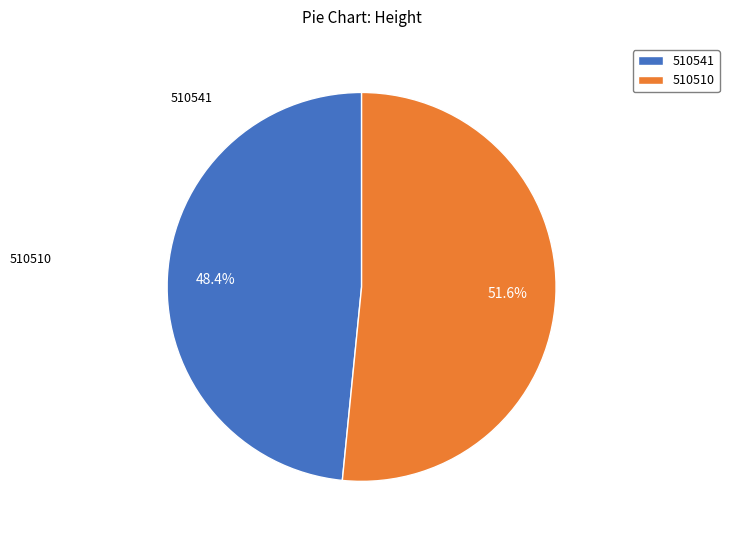

Rank the categories by value from lowest to highest.

510541, 510510